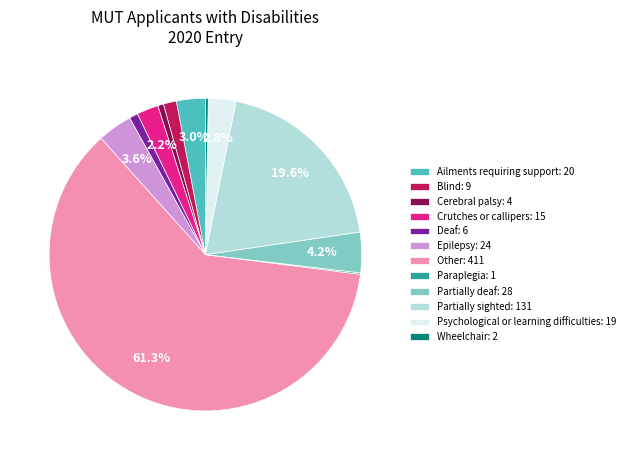

How much of the chart is everything except Psychological or learning difficulties?

97.2%